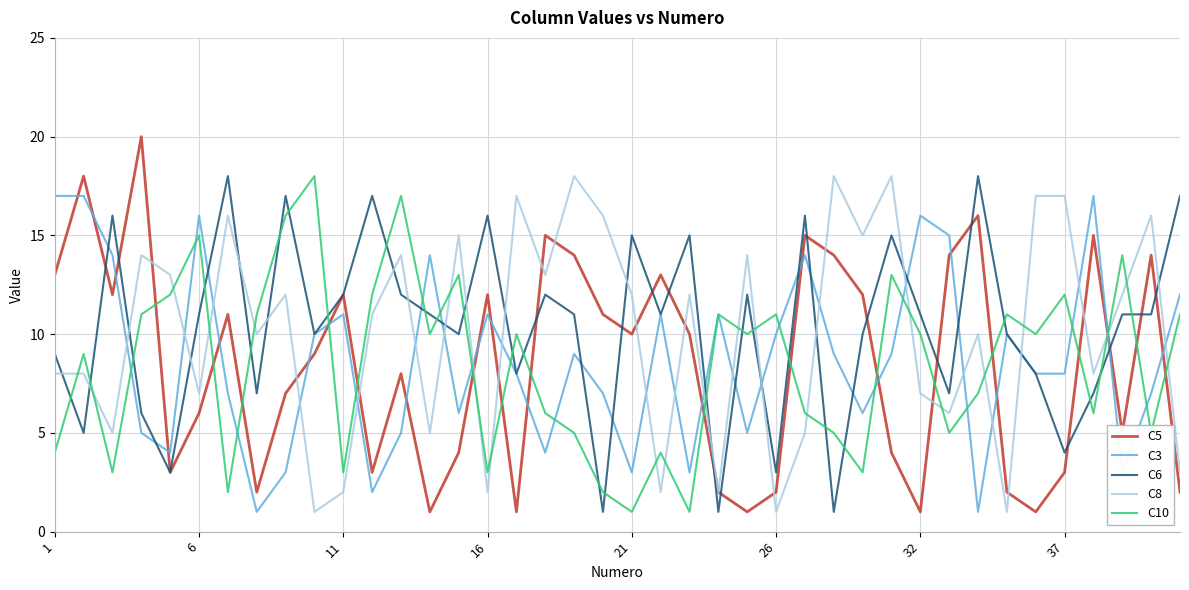

In C10, how many points are higher than both neighbors (excluding endpoints)?

13